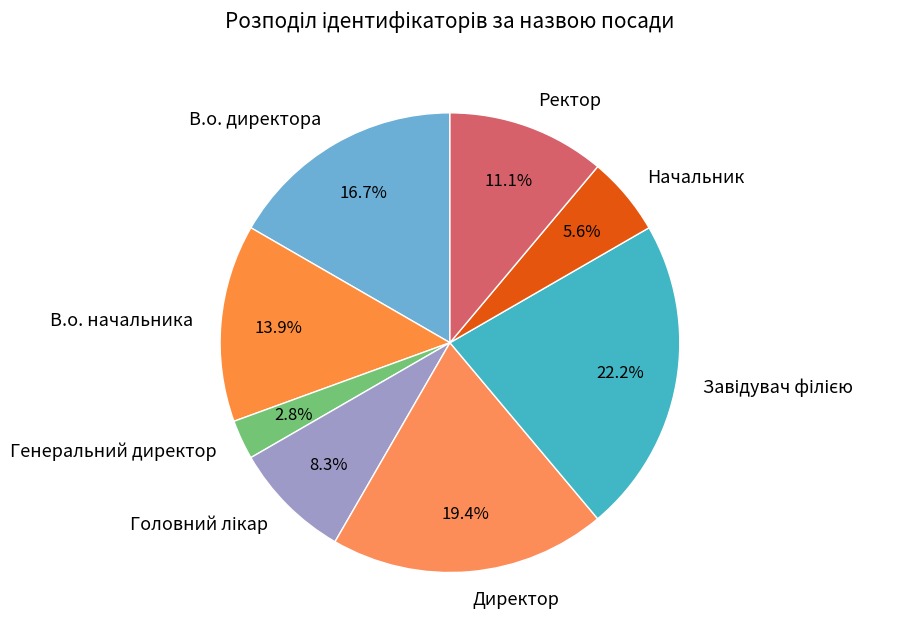

Is there a majority slice in this chart?

No